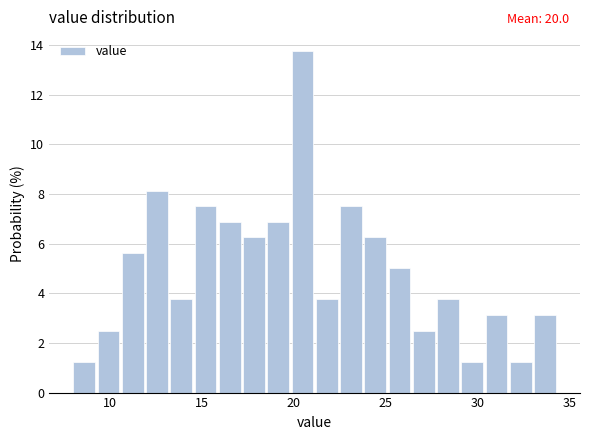

Around what value on the x-axis is the tallest bar? Give the approximate position of its centre, as read against the axis.

20.5